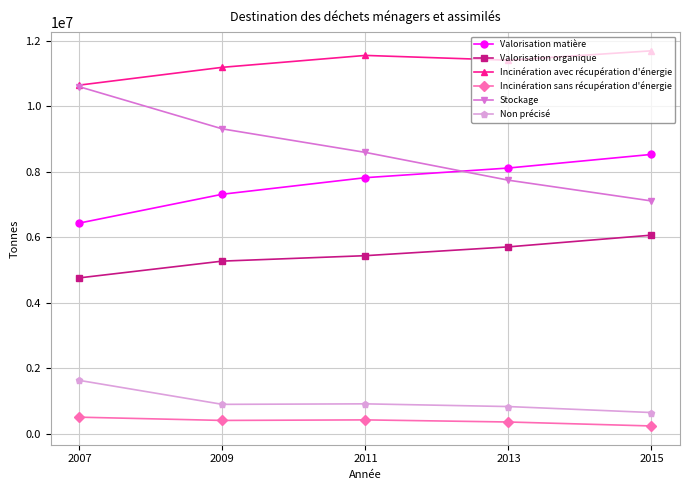

What is the total value across all series at 2007?

34565692